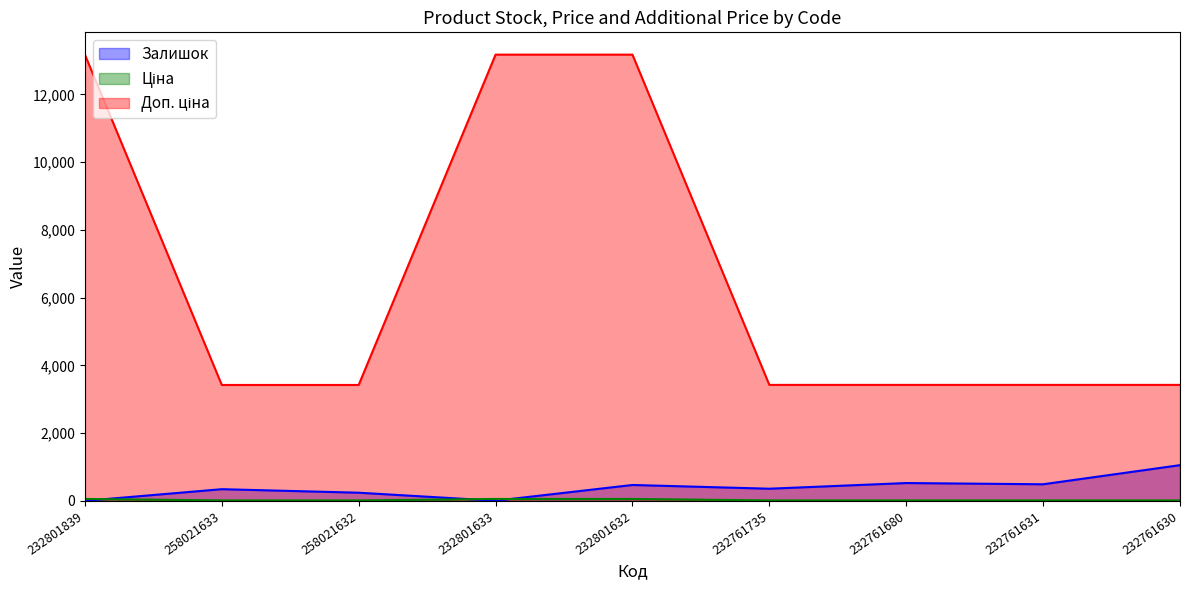

What is the sum of the Доп. ціна values at 232761631 and 232761735?

6850.0